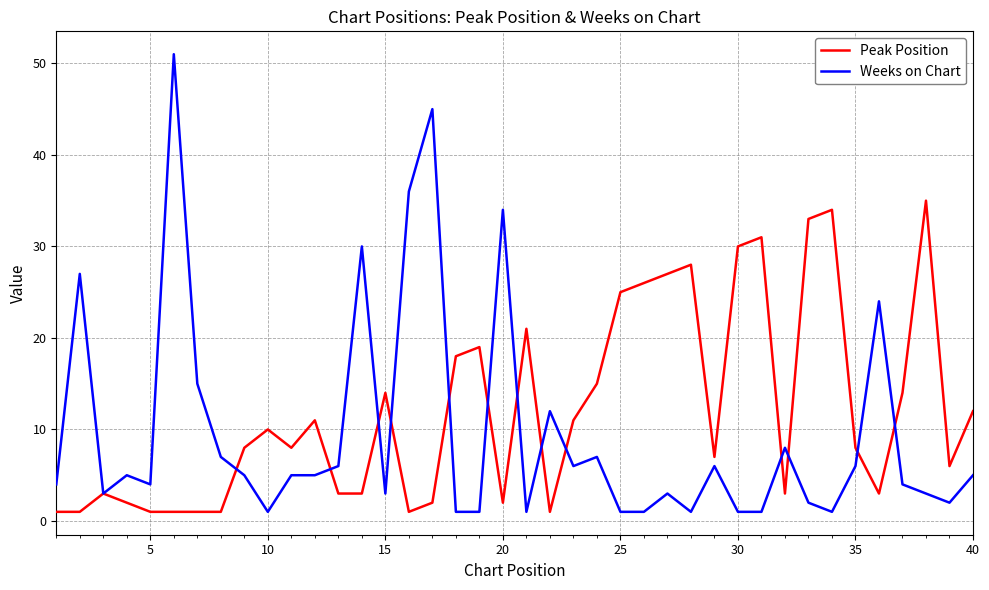

Which series has the largest total across all categories?

Peak Position